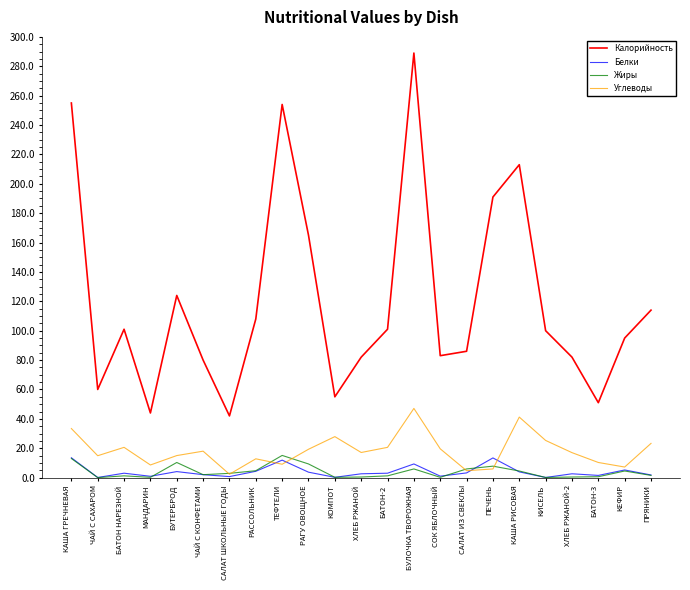

What is the difference between the Жиры values at ПРЯНИКИ and БУЛОЧКА ТВОРОЖНАЯ?

4.4